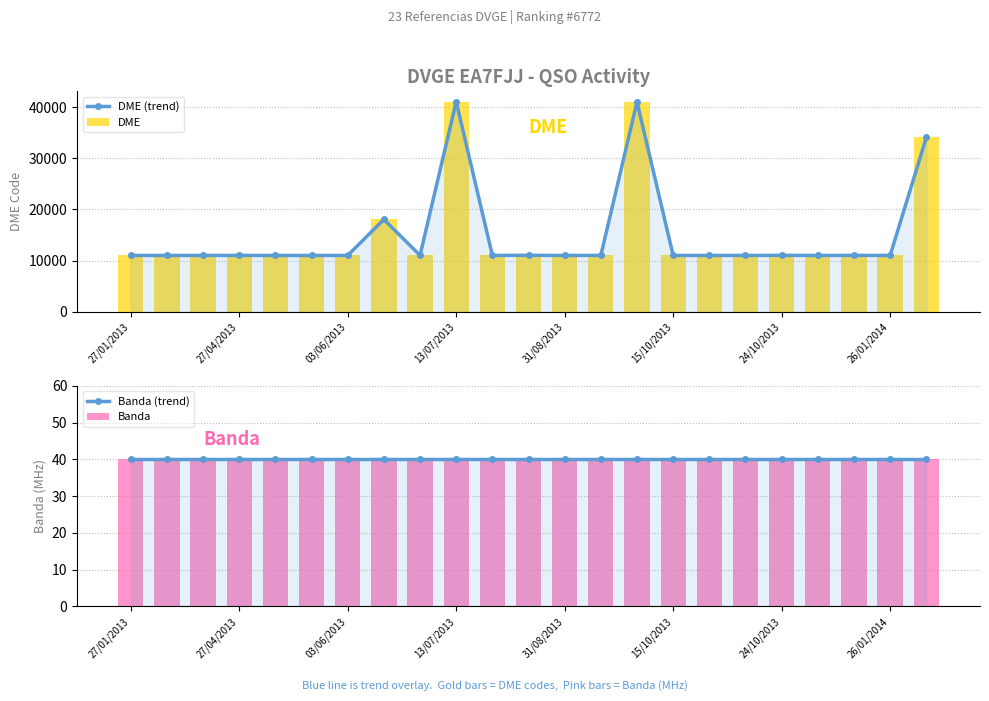

True or false: Banda has a value of 21 at 8.

False